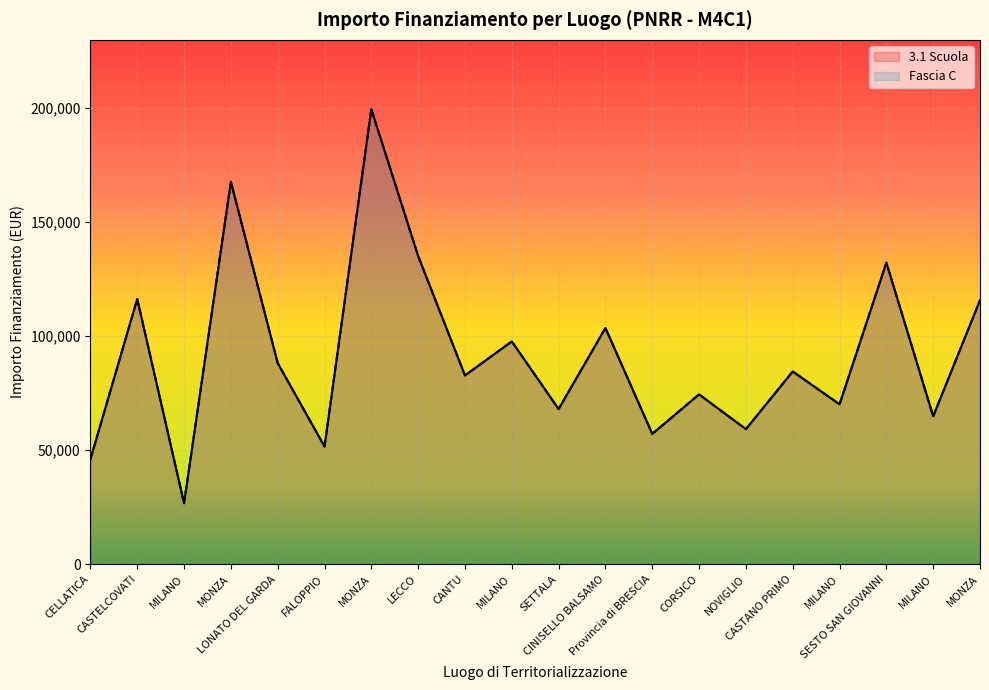

How many lines are shown in the chart?

2